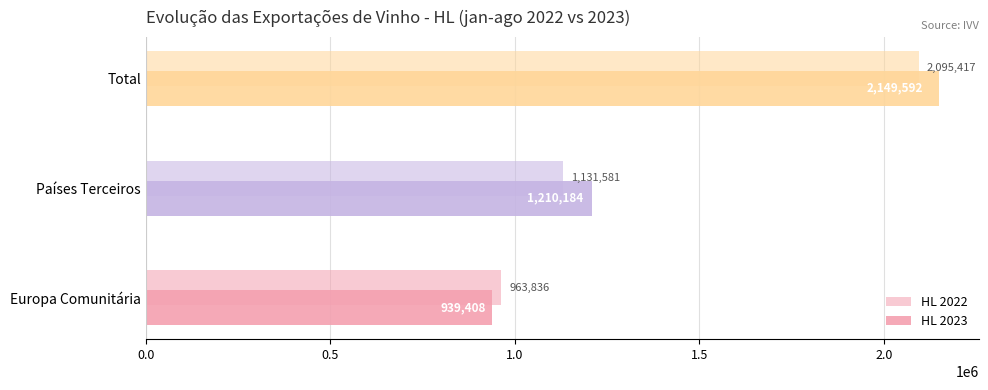

How many values in the HL 2023 series exceed 1210184?

2